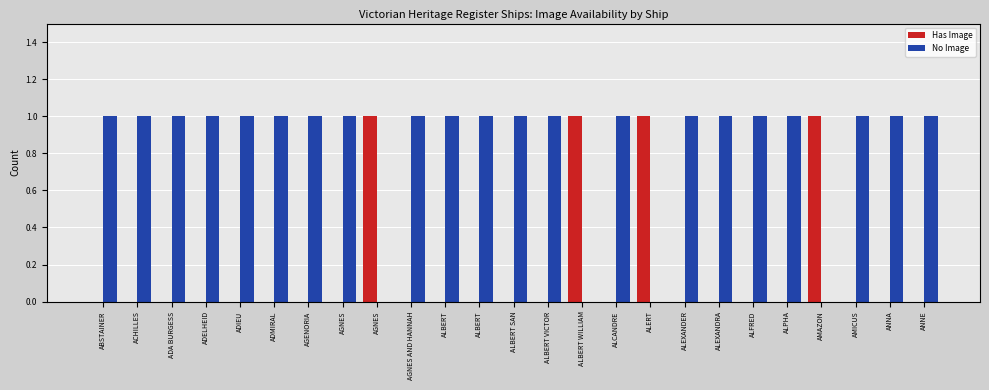

Reading left to right, extract all data points from this chart.

Has Image: 0	0	0	0	0	0	0	0	1	0	0	0	0	0	1	0	1	0	0	0	0	1	0	0	0
No Image: 1	1	1	1	1	1	1	1	0	1	1	1	1	1	0	1	0	1	1	1	1	0	1	1	1